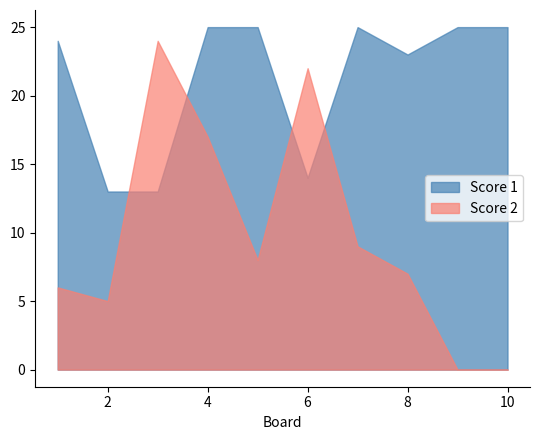

What is the difference between the maximum and second lowest values in the Score 2 series?

24